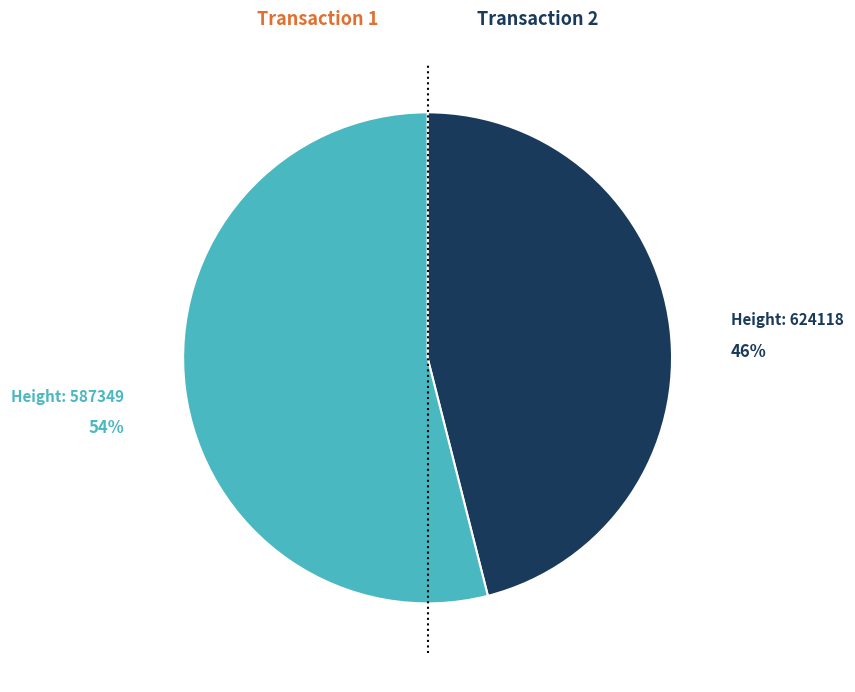

To the nearest percent, what is the average slice percentage?

50%